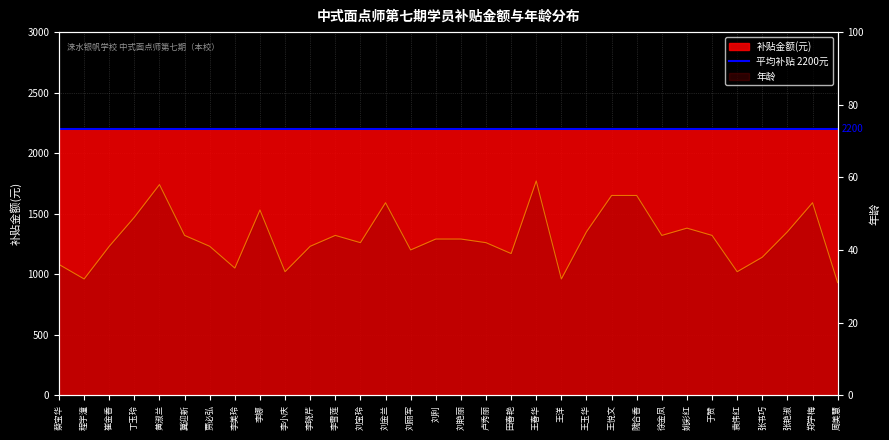

List the labels in order of value, smallest first.

周美慧, 程宇潼, 王洋, 李小庆, 袁伟红, 李美玲, 蔡宝华, 张书巧, 田春艳, 刘丽军, 崔金香, 贾必弘, 李晓芹, 刘宝玲, 卢秀丽, 刘利, 刘艳丽, 冀迎新, 李雪莲, 徐金凤, 于赞, 王玉华, 张艳淑, 姚彩红, 丁玉玲, 李娜, 刘金兰, 郑学梅, 王悦文, 隗合香, 黄淑兰, 王春华